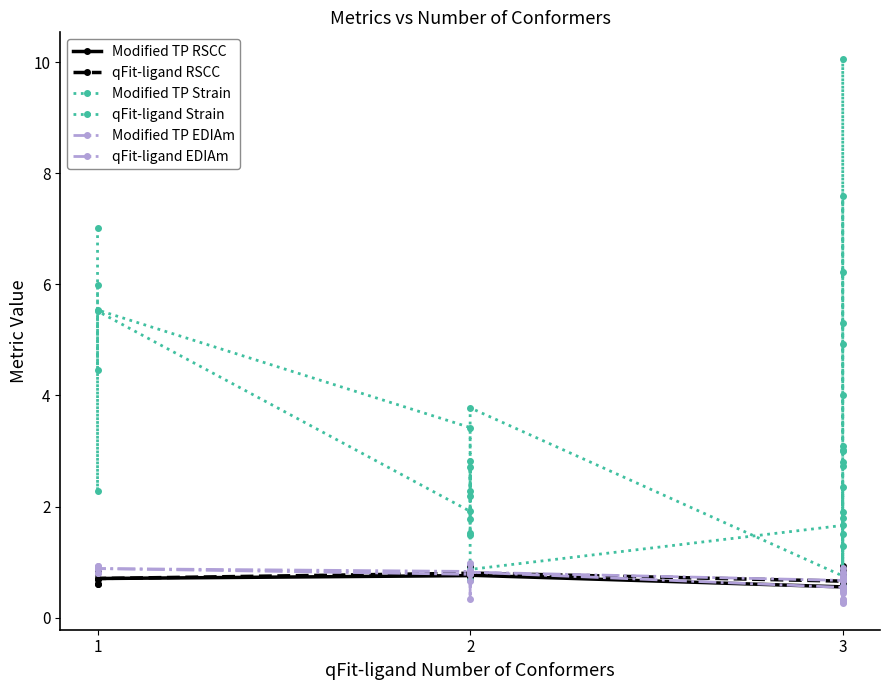

What is the average value of the qFit-ligand RSCC series?

0.8